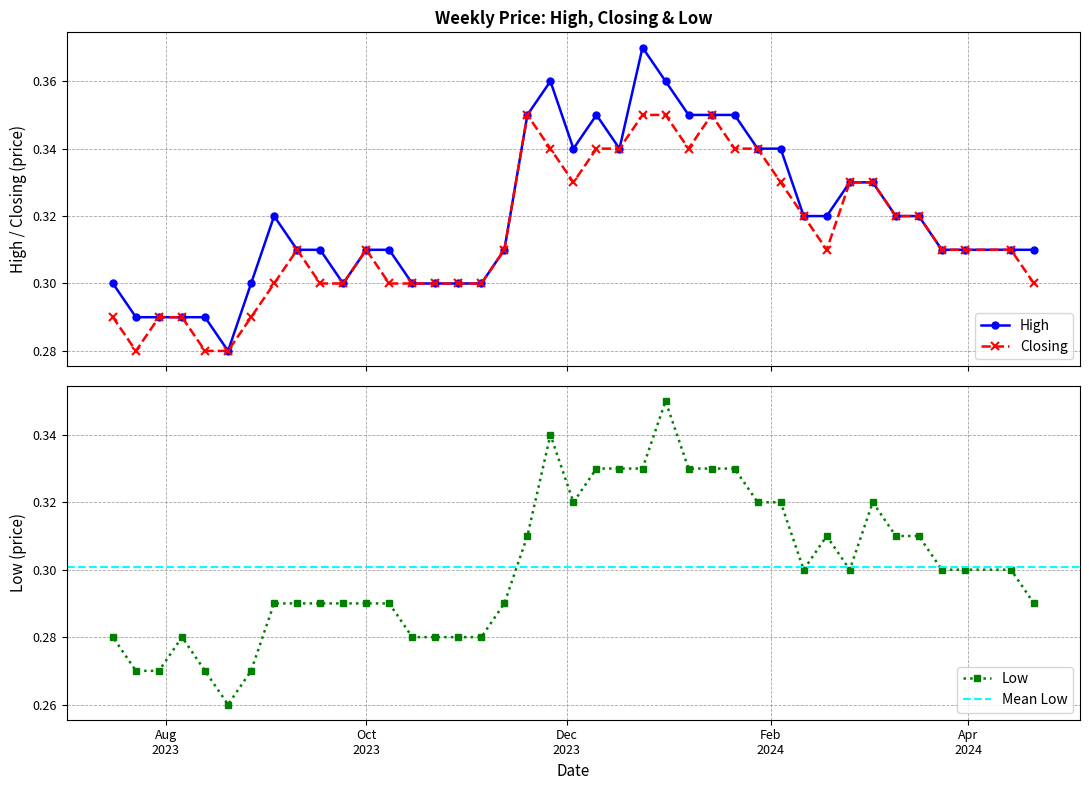

Count the Closing values in the range 0 to 1.

40